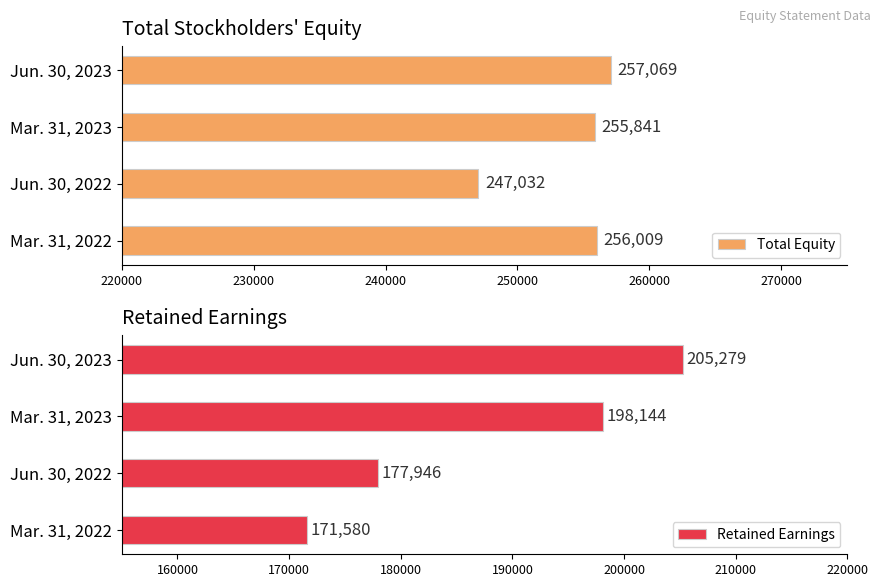

What are all the series names shown in the legend?

Total Equity, Retained Earnings